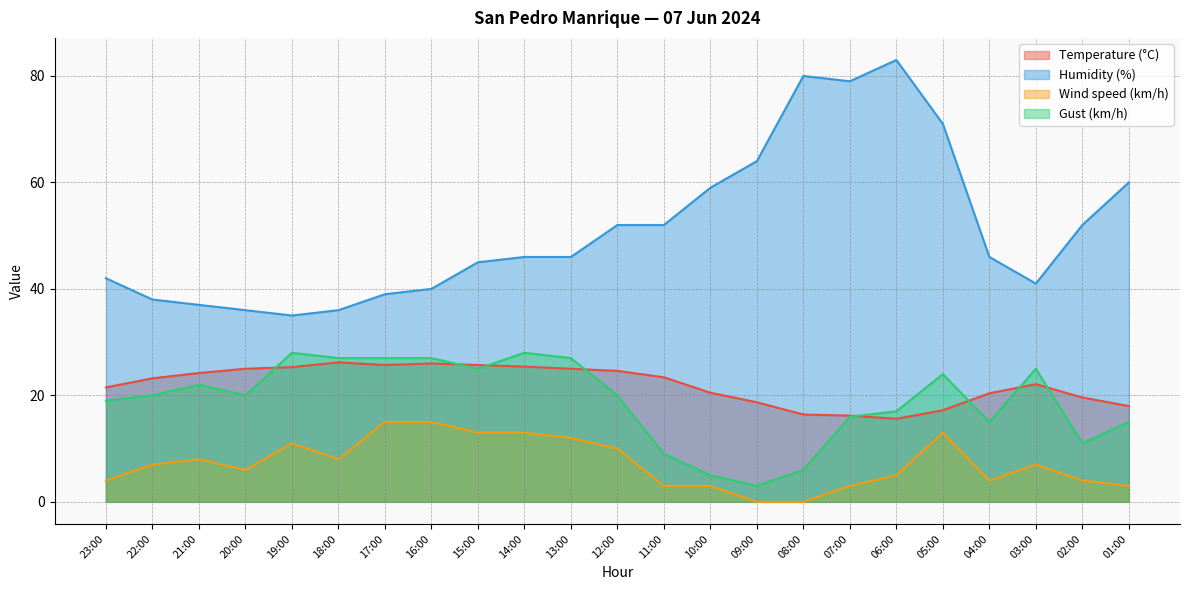

What is the label of the 7th point from the right?

07:00